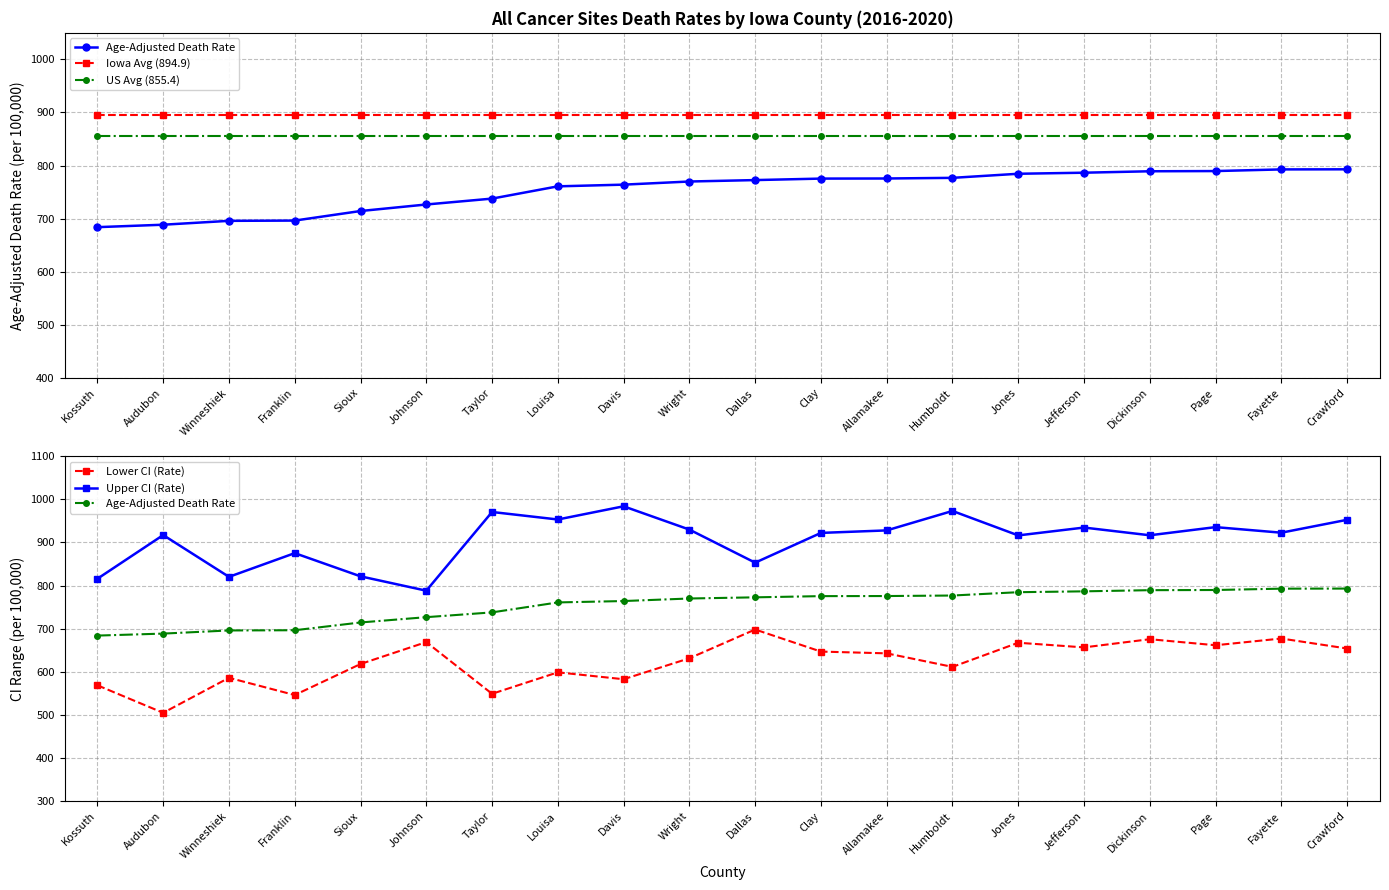

True or false: Lower CI (Rate) has a value of 656.5 at Jefferson.

True